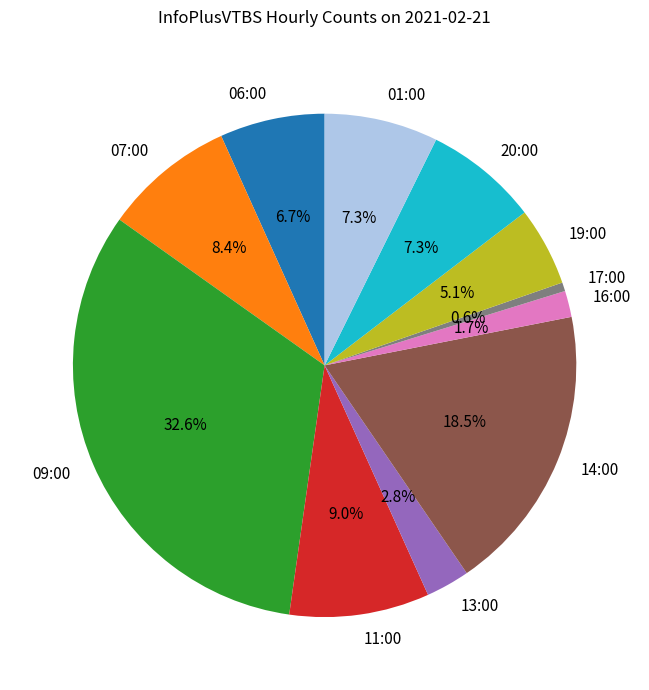

How many segments does this pie chart have?

11